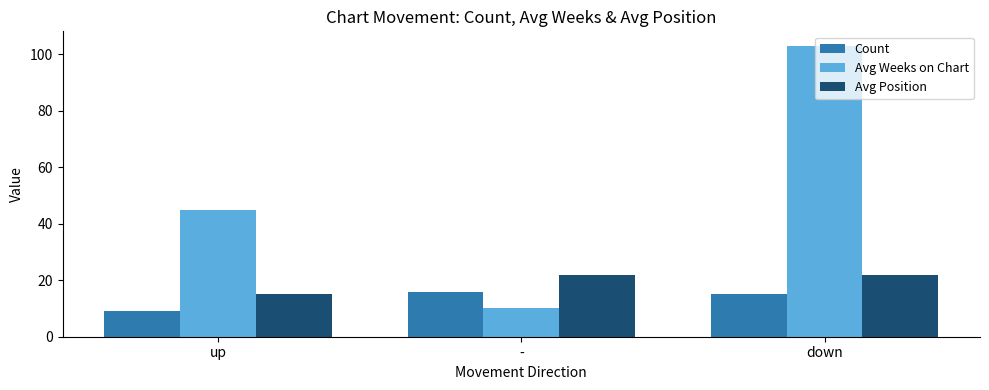

What is the label of the 2nd bar from the left?

-